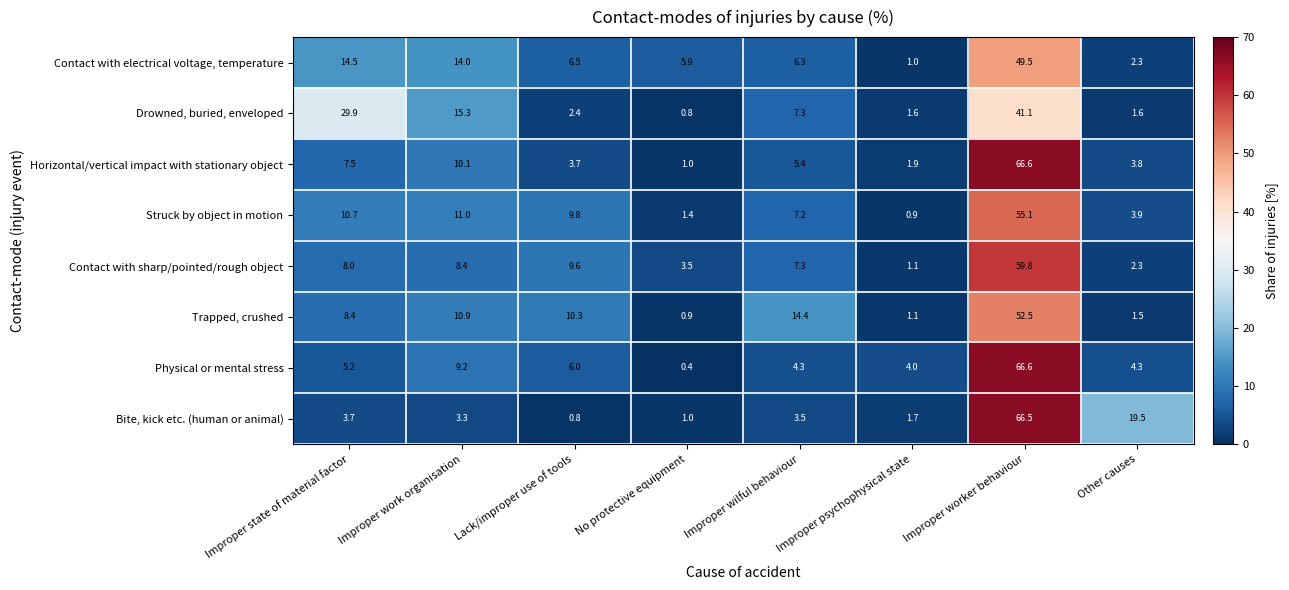

At which label is Horizontal/vertical impact with stationary object closest to 33?

Improper work organisation